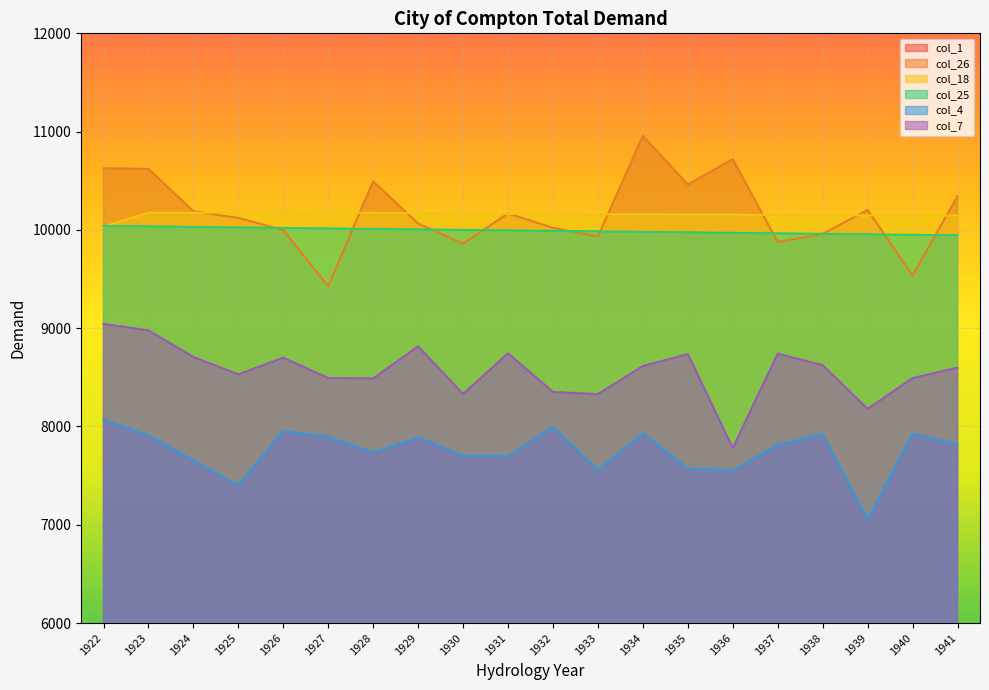

True or false: col_18 and col_1 cross at least once.

False